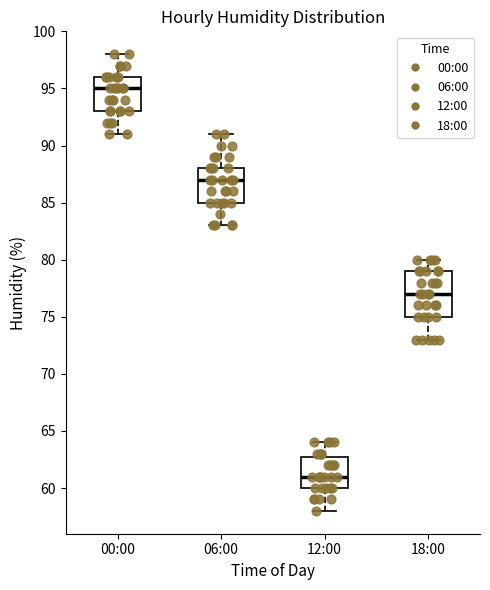

Reading left to right, transcribe this box plot: for each box, give where its median line is, the range the box spans, and where its two whiskers end, as read against the y-axis. The values are not printed on the chart, so give them approximately, as read against the axis.

00:00: median 95, box 93 to 96, whiskers 91 to 98
06:00: median 87, box 85 to 88, whiskers 83 to 91
12:00: median 61, box 60 to 63, whiskers 58 to 64
18:00: median 77, box 75 to 79, whiskers 73 to 80